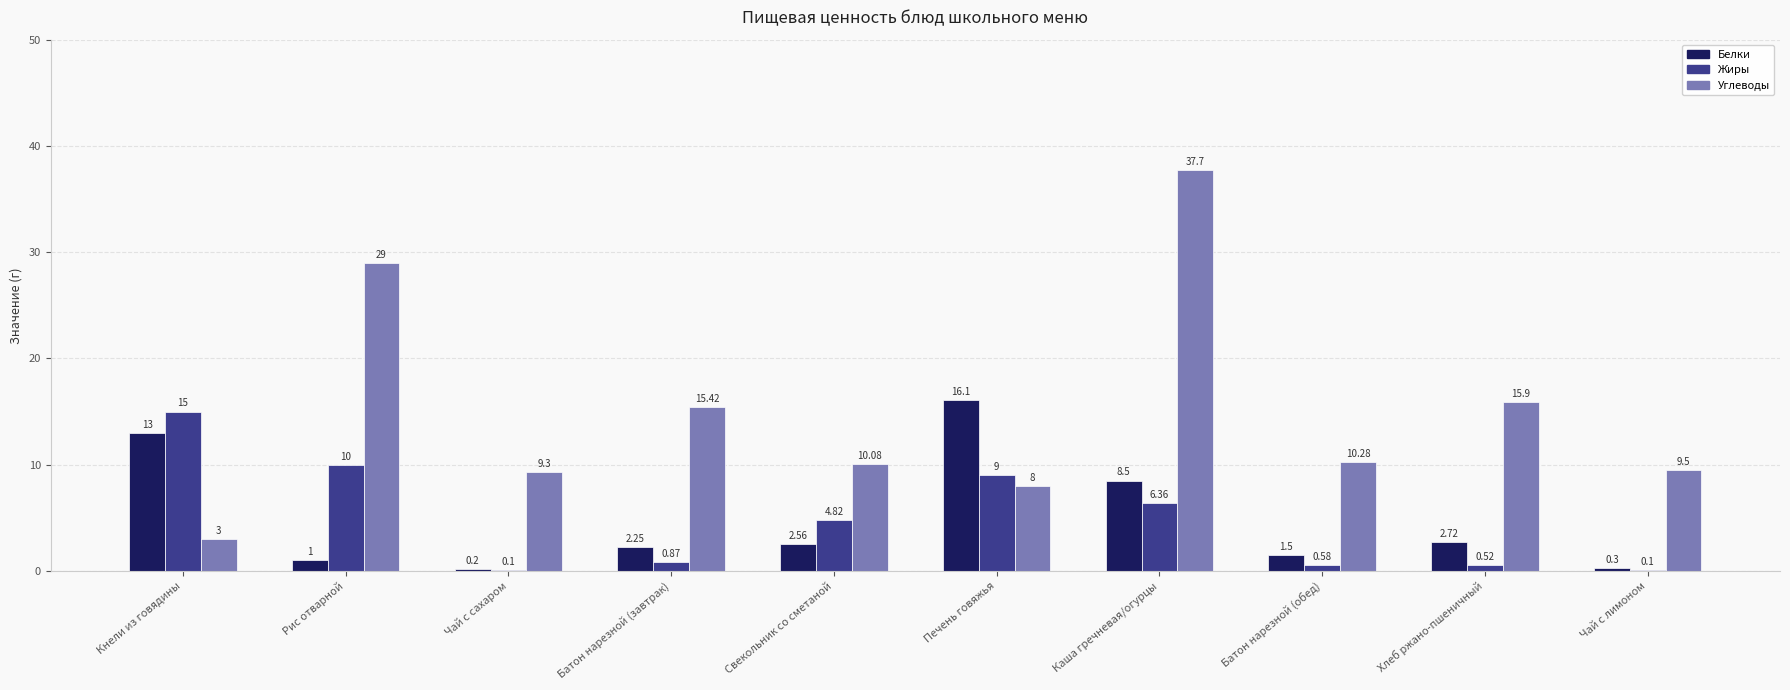

What is the sum of the Жиры values at Батон нарезной (обед) and Печень говяжья?

9.6